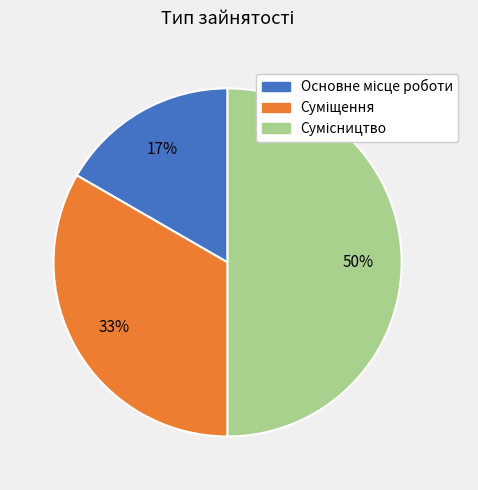

To the nearest percent, what is the average slice percentage?

33%